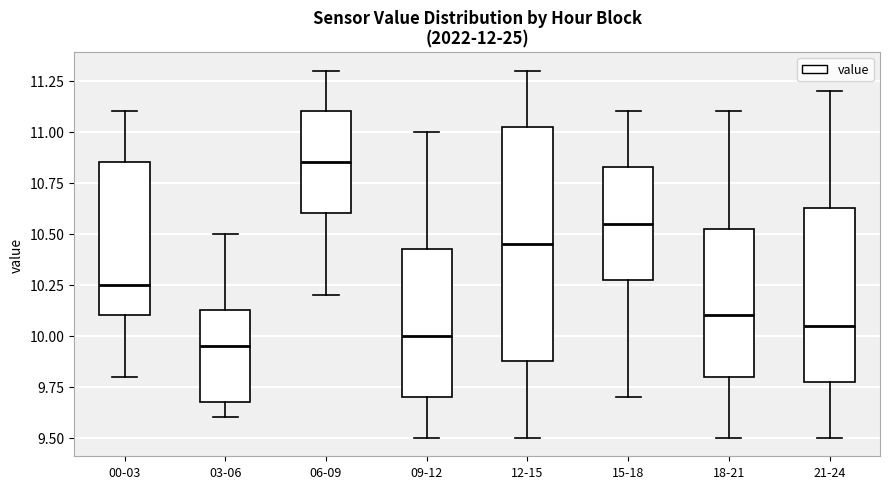

Reading left to right, transcribe this box plot: for each box, give where its median line is, the range the box spans, and where its two whiskers end, as read against the y-axis. The values are not printed on the chart, so give them approximately, as read against the axis.

00-03: median 10.25, box 10.10 to 10.85, whiskers 9.80 to 11.10
03-06: median 9.95, box 9.70 to 10.15, whiskers 9.60 to 10.50
06-09: median 10.85, box 10.60 to 11.10, whiskers 10.20 to 11.30
09-12: median 10.00, box 9.70 to 10.45, whiskers 9.50 to 11.00
12-15: median 10.45, box 9.90 to 11.05, whiskers 9.50 to 11.30
15-18: median 10.55, box 10.30 to 10.85, whiskers 9.70 to 11.10
18-21: median 10.10, box 9.80 to 10.55, whiskers 9.50 to 11.10
21-24: median 10.05, box 9.80 to 10.65, whiskers 9.50 to 11.20